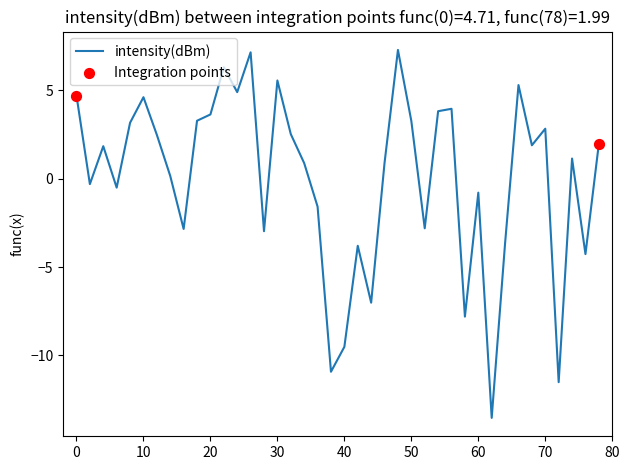

What is the maximum value shown in the chart?

7.3